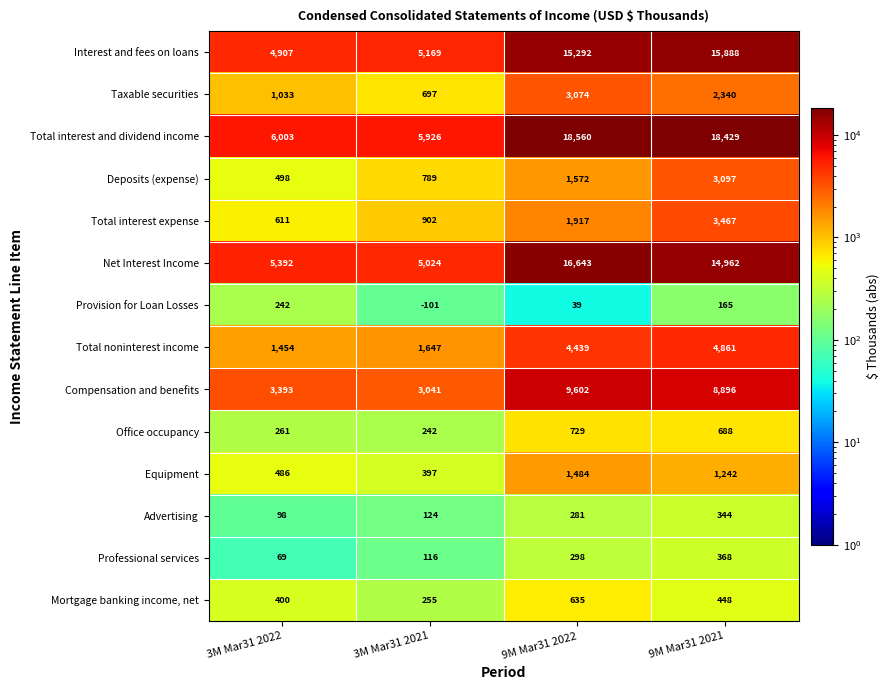

List the labels in order of Equipment value, largest first.

9M Mar31 2022, 9M Mar31 2021, 3M Mar31 2022, 3M Mar31 2021